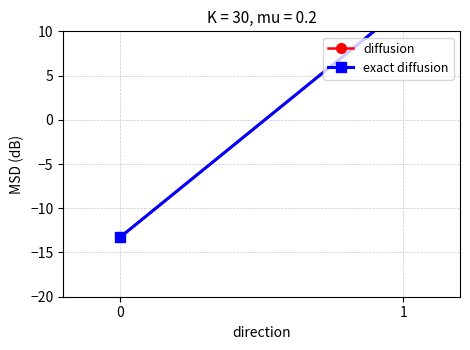

Where does the diffusion series first go above 12?

1